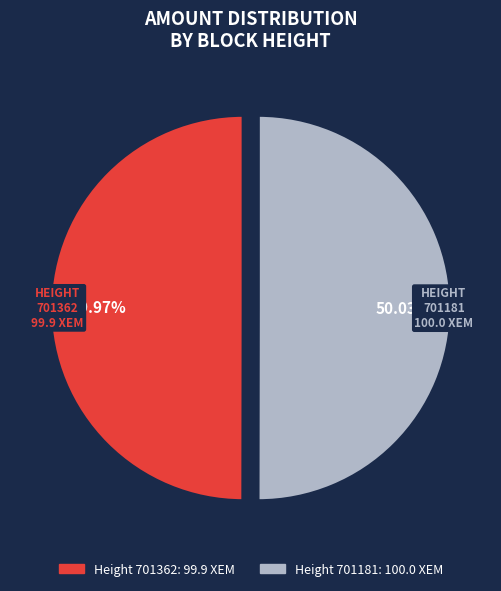

Does any single category account for the majority?

Yes